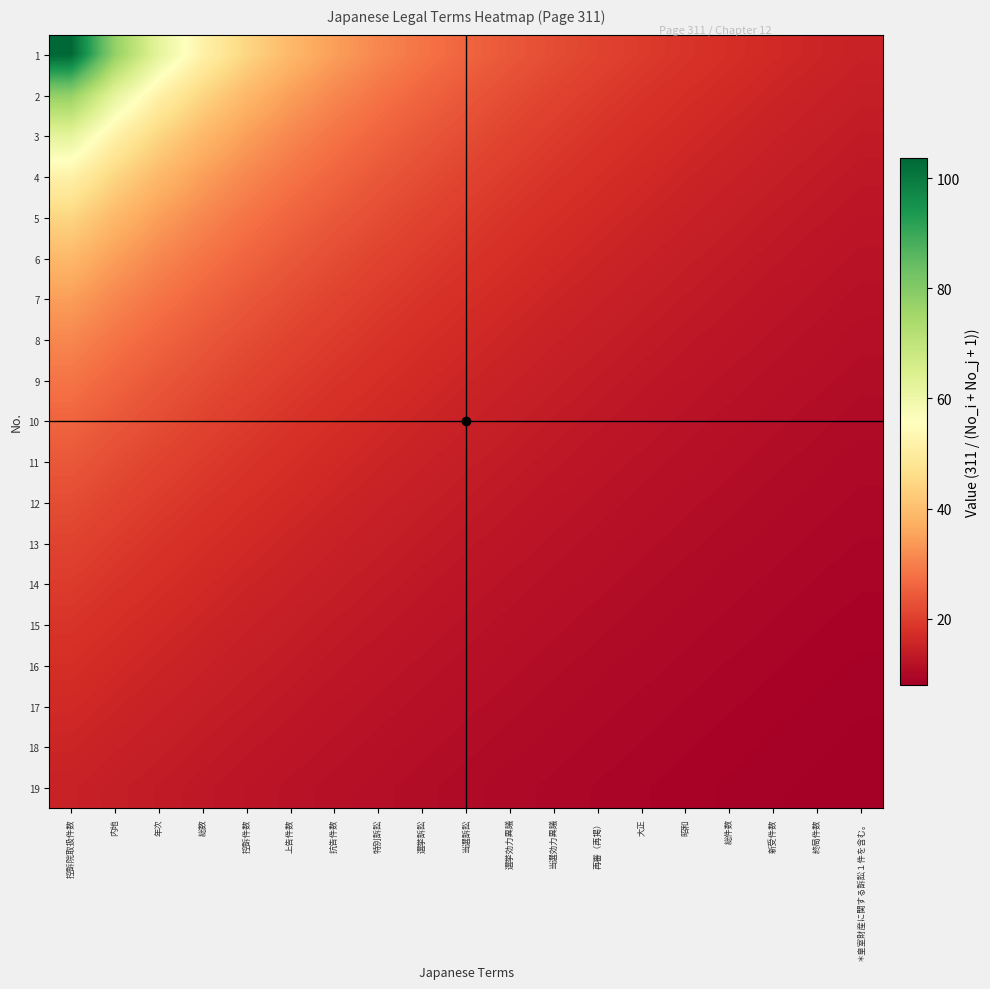

At which category does the chart reach its minimum across all series?

＊皇室財産に関する訴訟１件を含む。